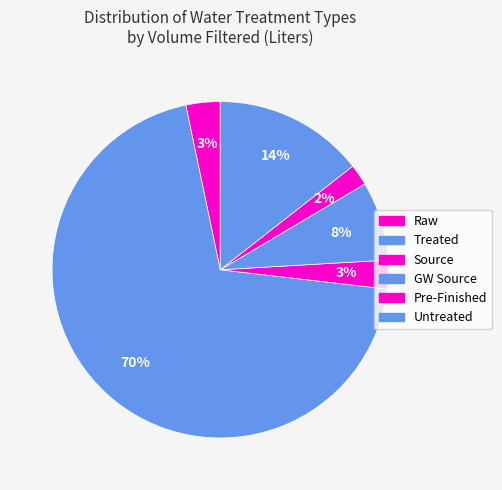

How many slices are in this pie chart?

6